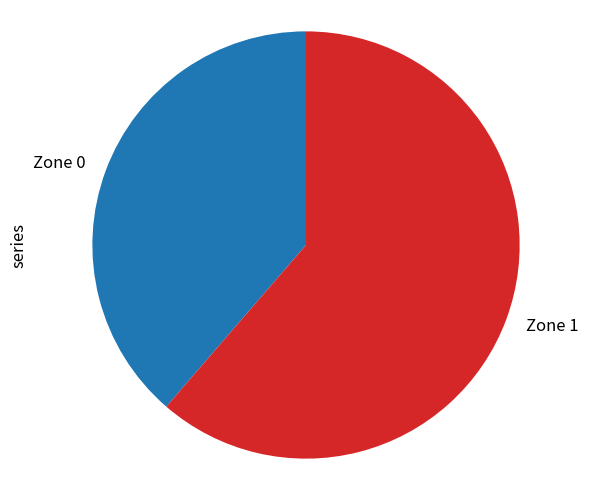

Which category has the biggest portion of the pie?

Zone 1